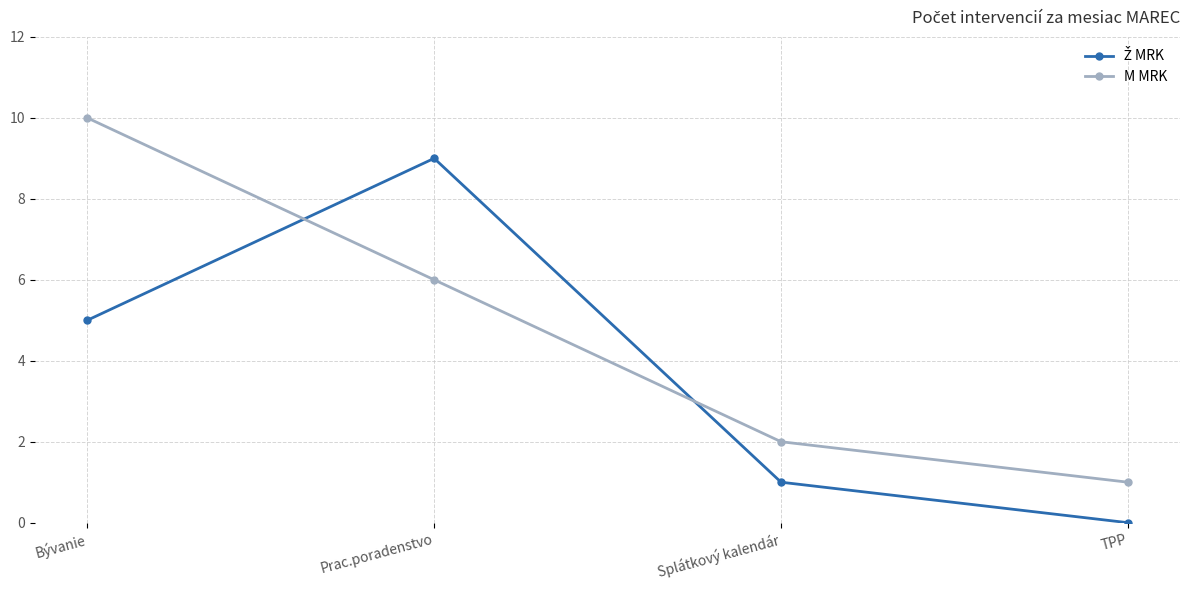

The M MRK series shows 10 at Bývanie. True or false?

True